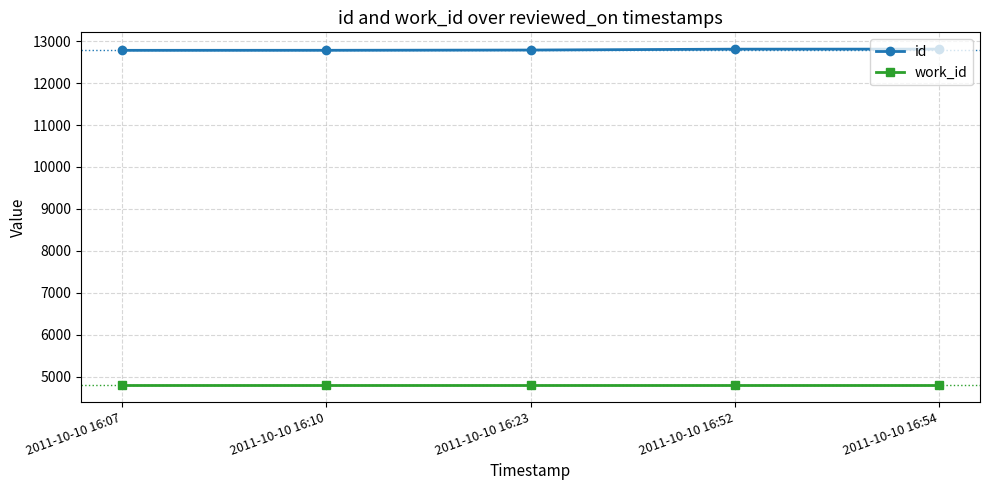

What are all the series names shown in the legend?

id, work_id